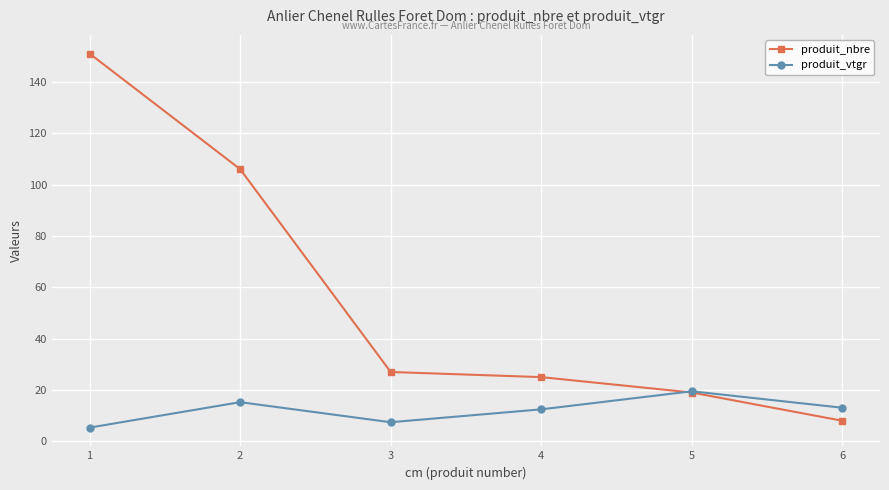

How many lines are shown in the chart?

2